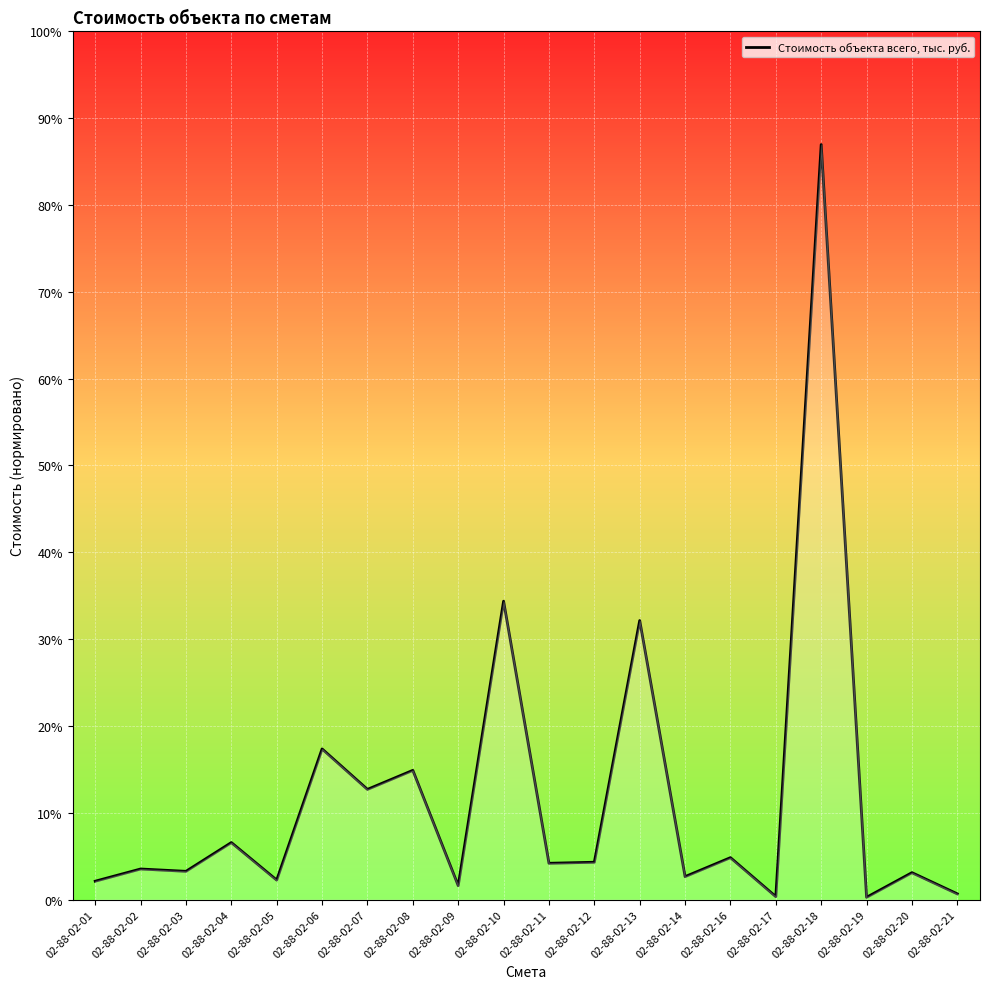

Does the chart display data point markers on the line(s)?

No